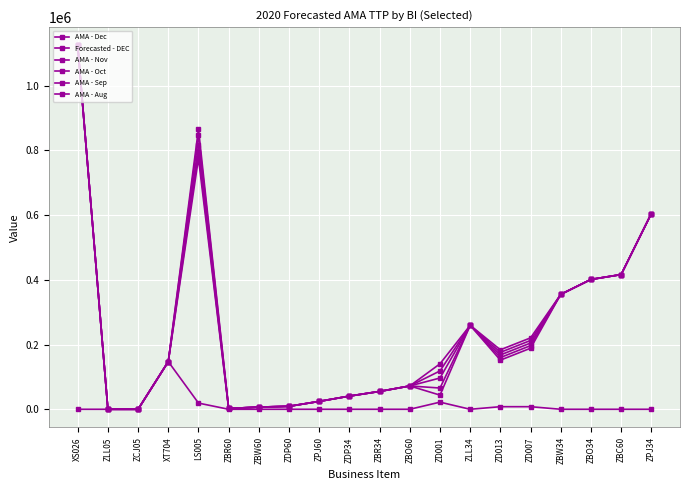

How many series are shown in this chart?

6